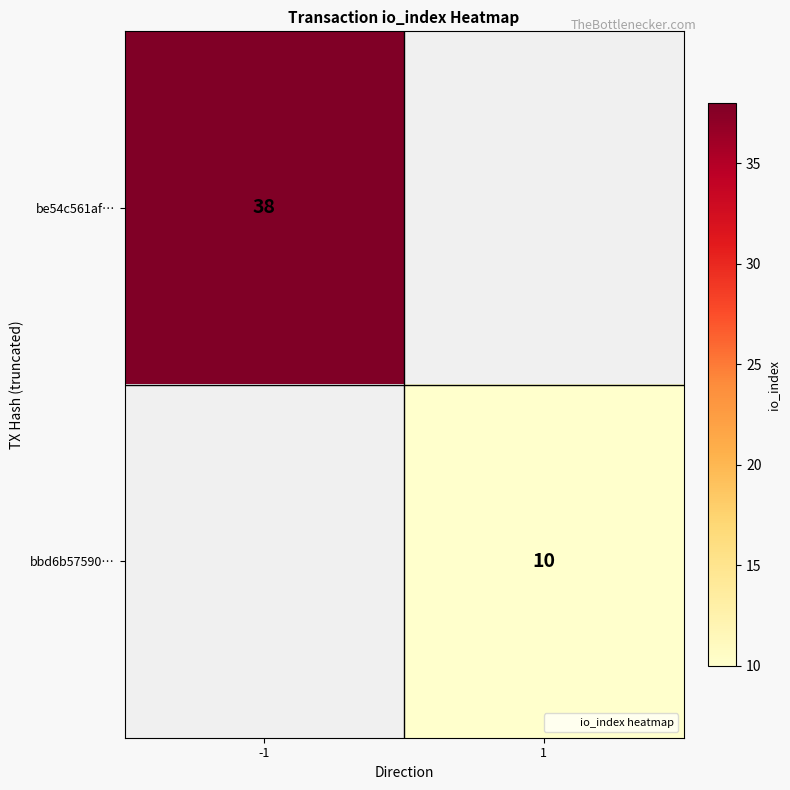

The be54c561af… series shows 38.0 at -1. True or false?

True